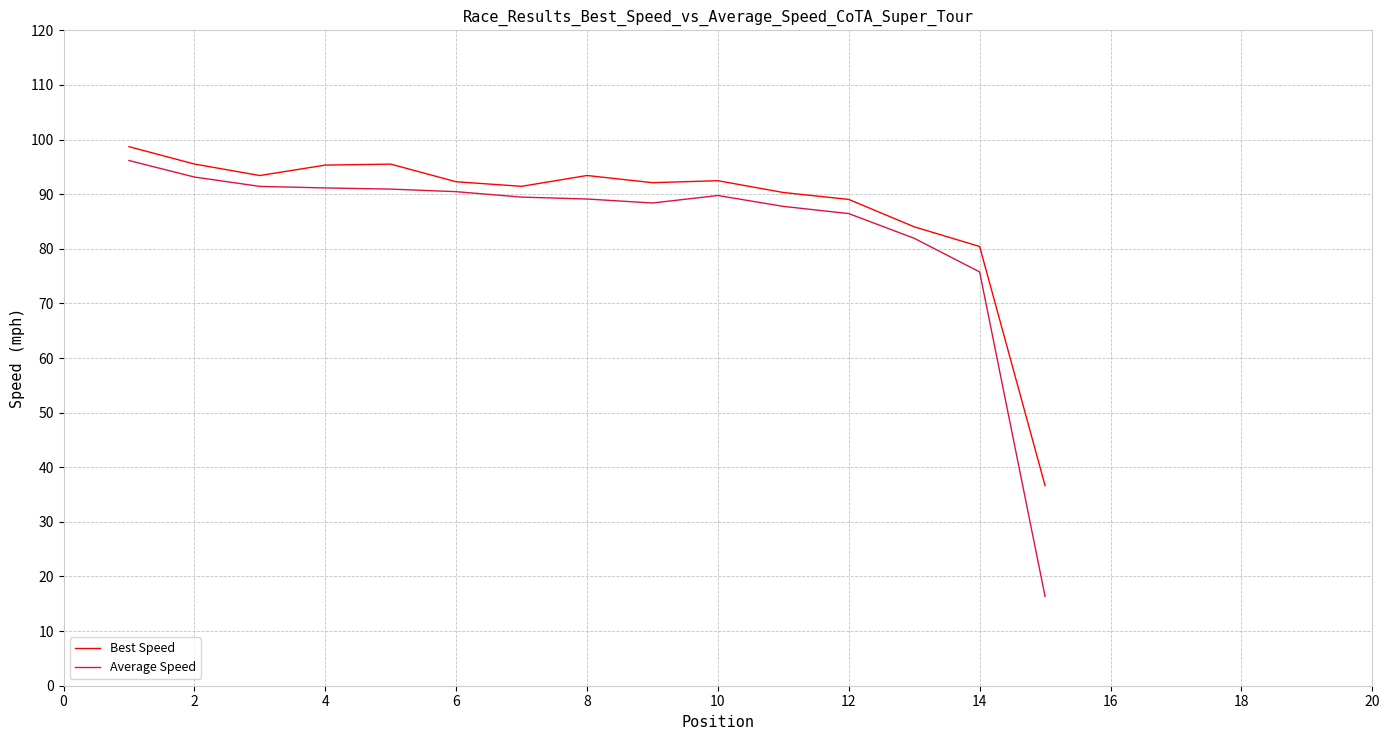

Which series has the largest range (max minus min)?

Average Speed